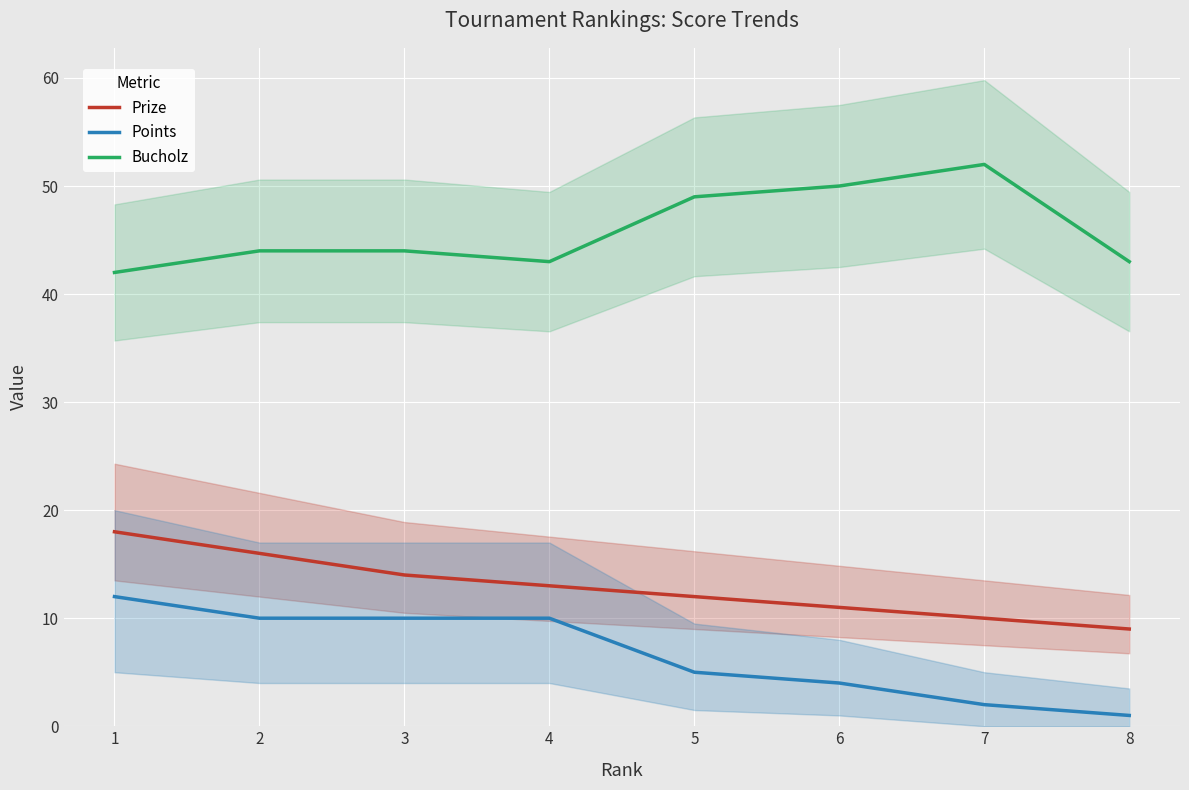

Is it true that Bucholz equals 43 at 4?

True